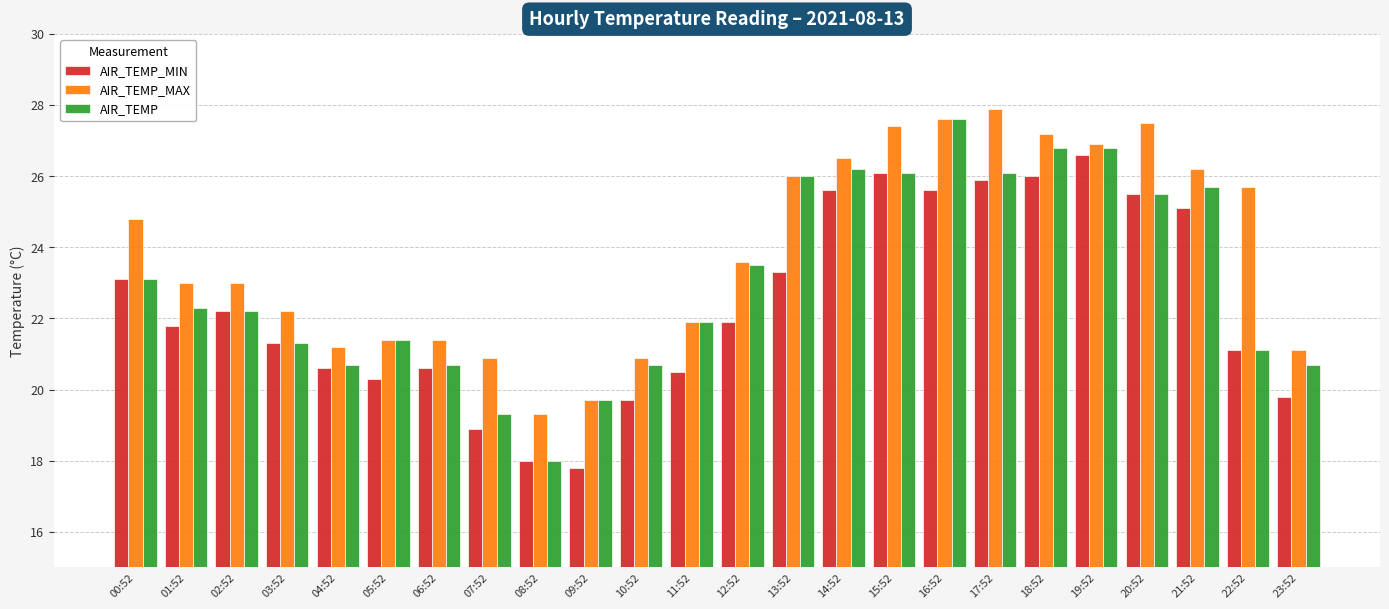

What are all the series names shown in the legend?

AIR_TEMP_MIN, AIR_TEMP_MAX, AIR_TEMP